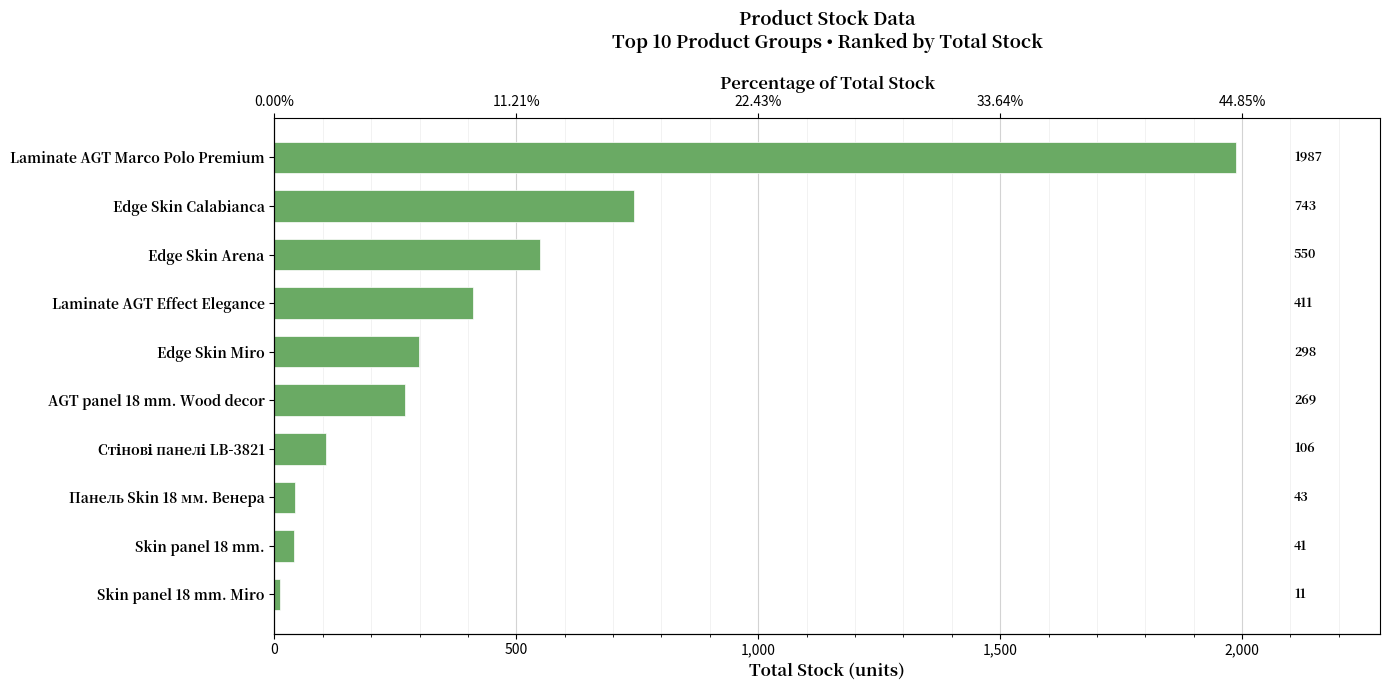

How many bars are there in total?

10